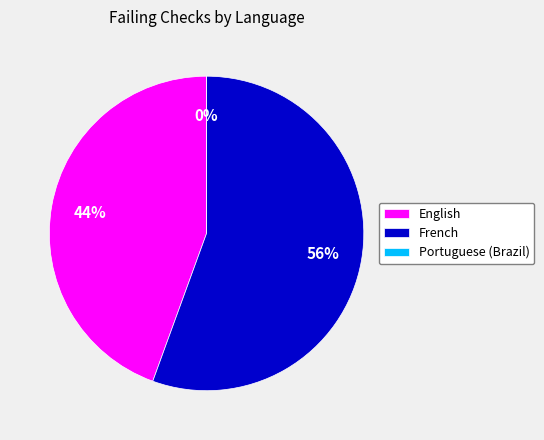

Is English the majority of the pie?

No